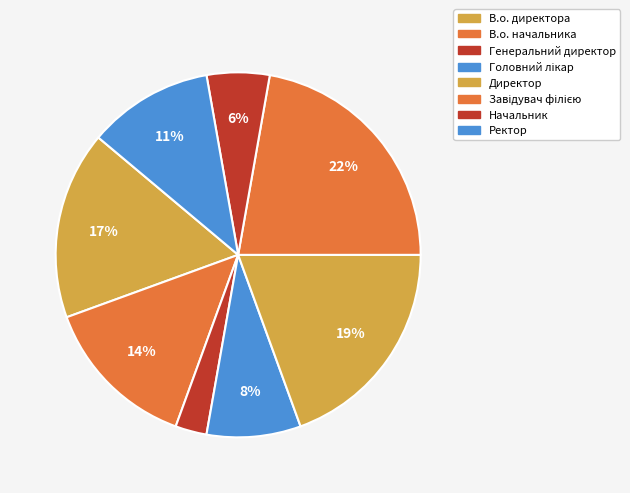

Is Начальник the majority of the pie?

No